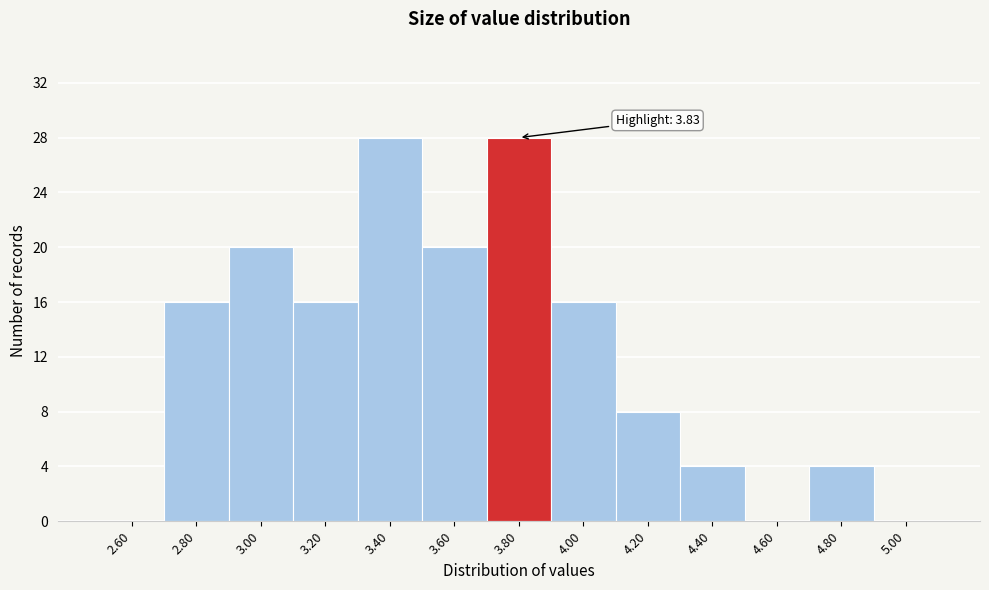

Reading right to left, what are all the values shown in this chart?

5.00=0	4.80=4	4.60=0	4.40=4	4.20=8	4.00=16	3.80=28	3.60=20	3.40=28	3.20=16	3.00=20	2.80=16	2.60=0